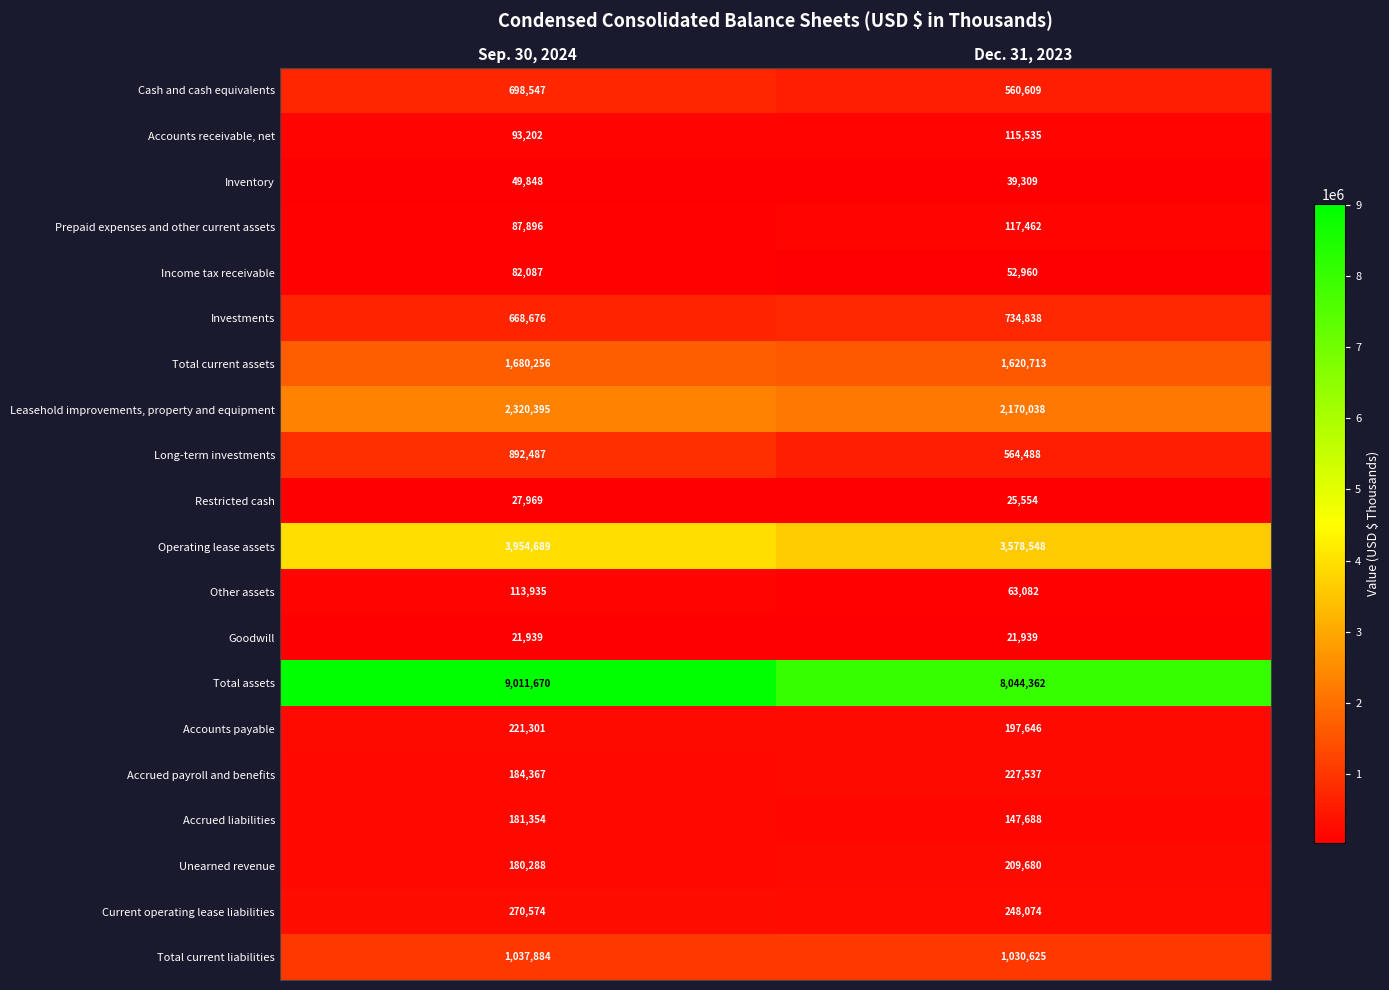

Which series has the largest range (max minus min)?

Total assets